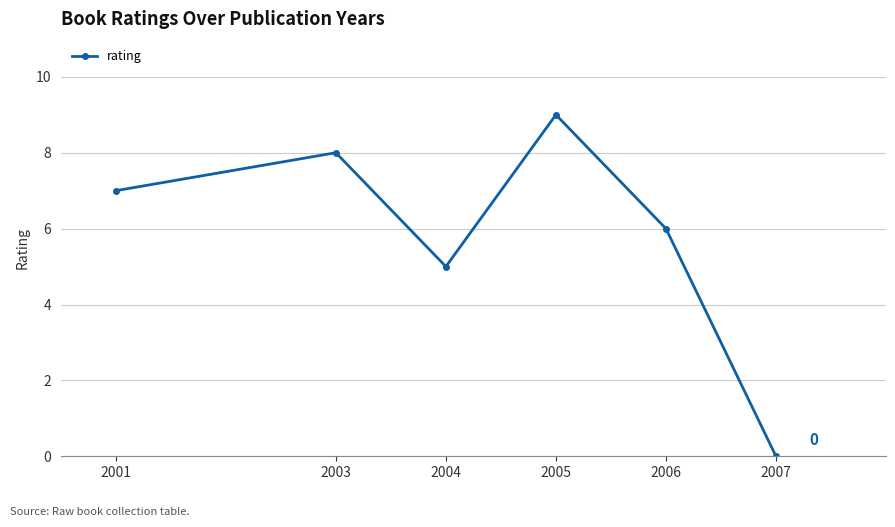

Reading left to right, transcribe all the data shown in this chart.

2001=7	2003=8	2004=5	2005=9	2006=6	2007=0